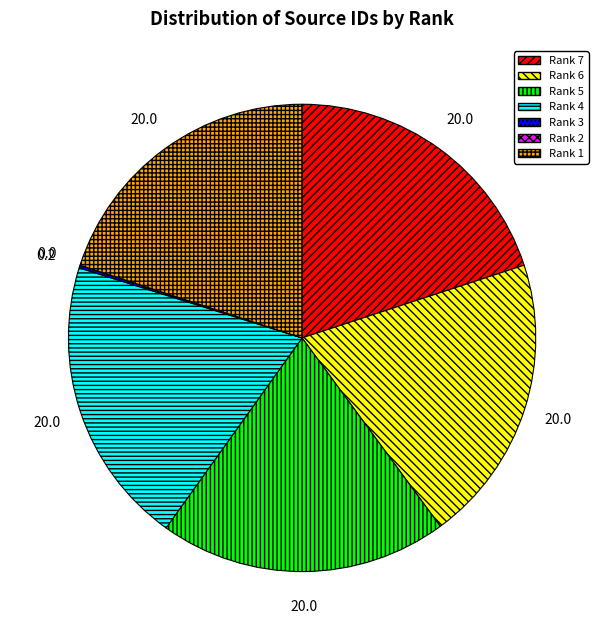

The Rank 5 slice represents 25% of the pie. True or false?

False